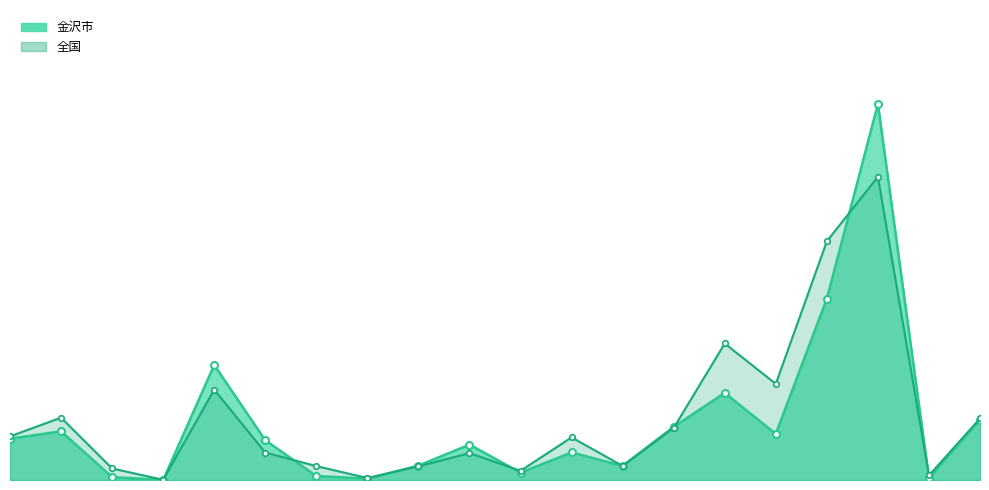

The 金沢市 series shows 3298 at 補習教育. True or false?

True